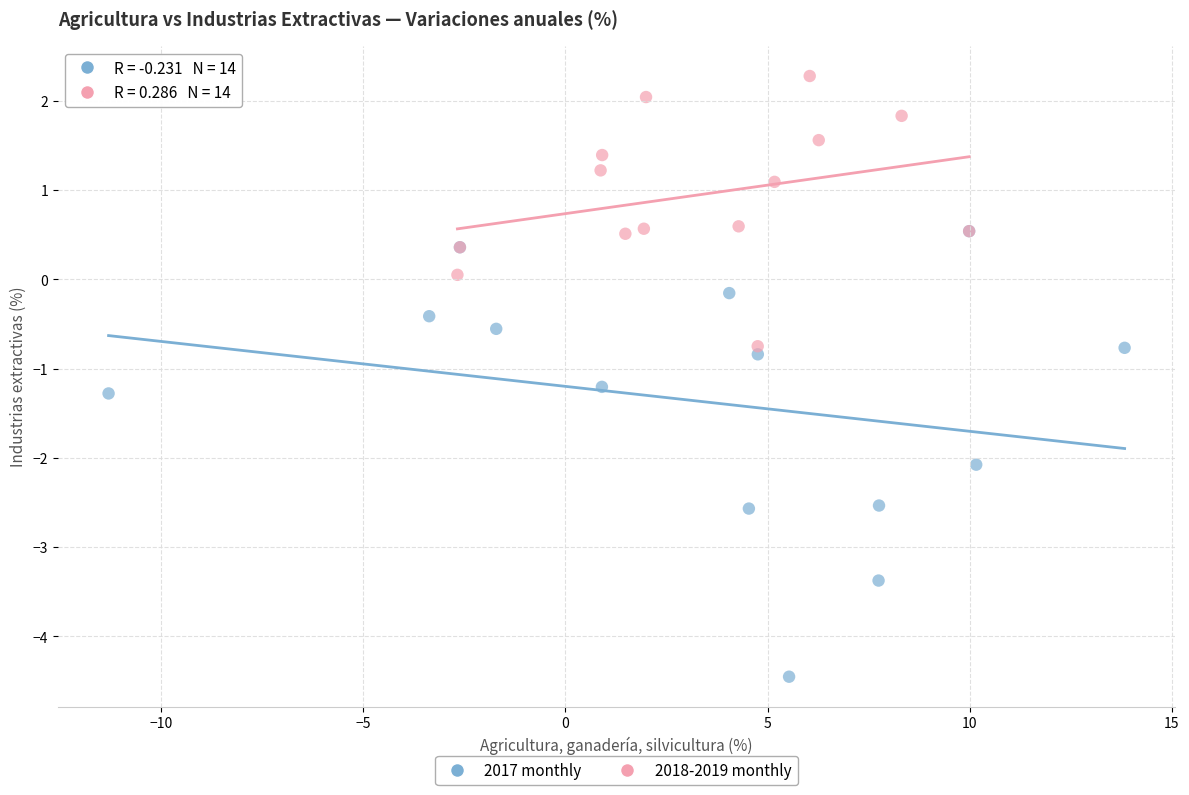

Which series contains the lowest Y value?

2017 monthly